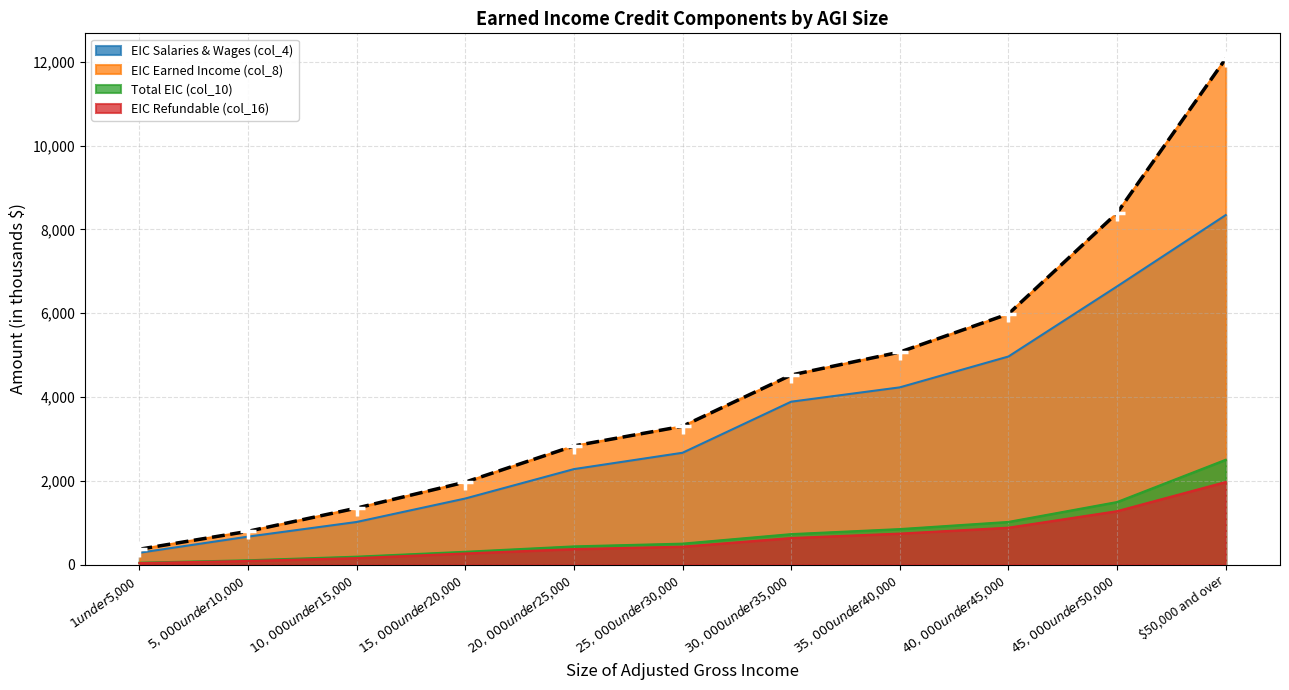

How many data points in EIC Salaries & Wages (col_4) are less than 2669?

5